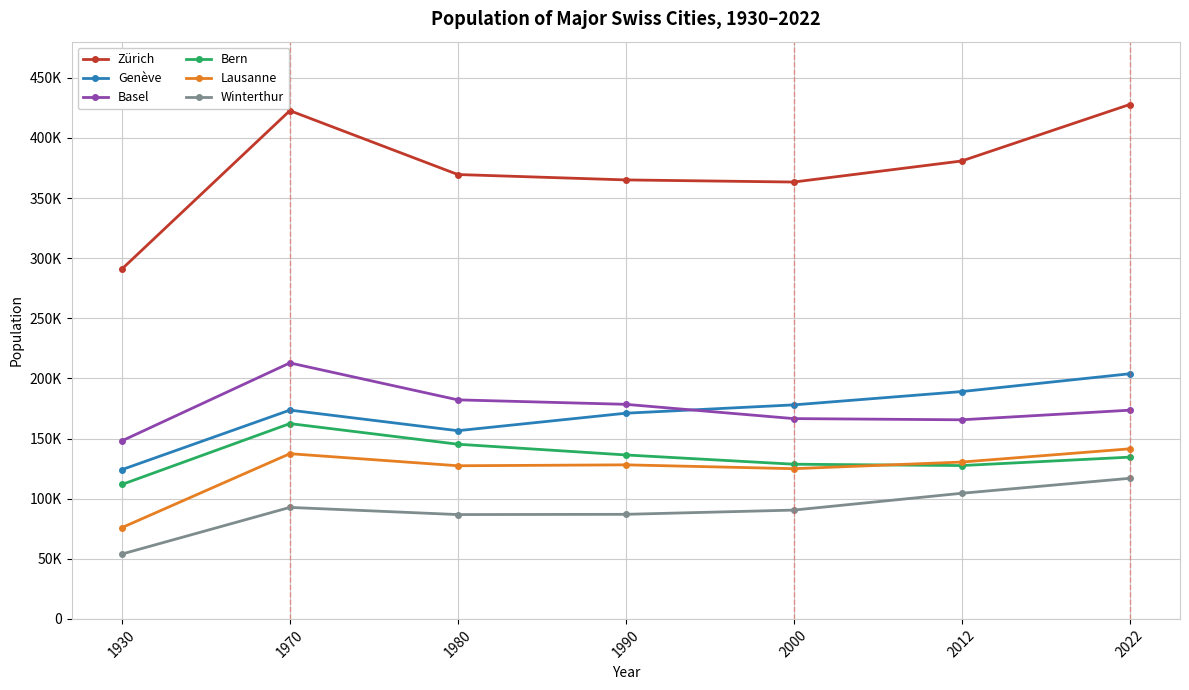

Which series has the largest total across all categories?

Zürich